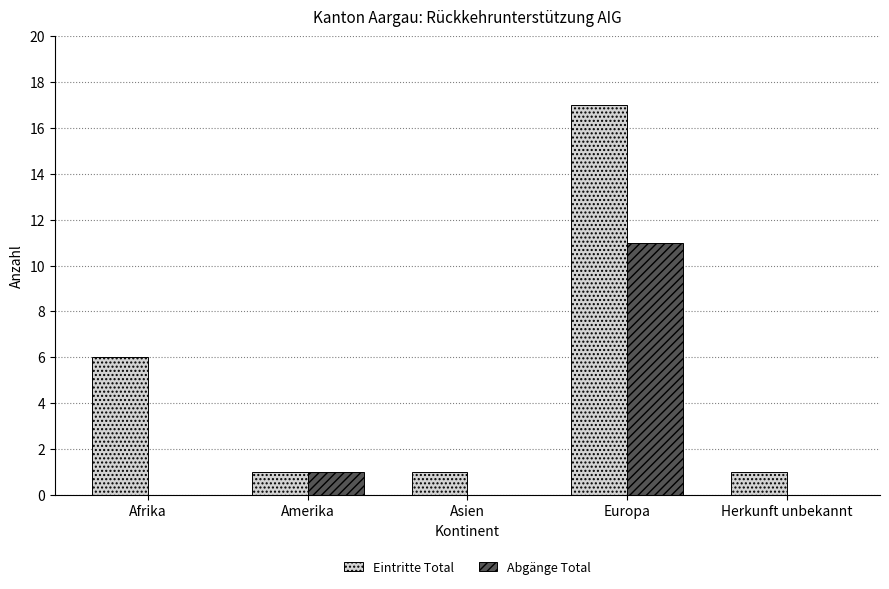

Reading right to left, transcribe all the data shown in this chart.

Eintritte Total: 1	17	1	1	6
Abgänge Total: 0	11	0	1	0